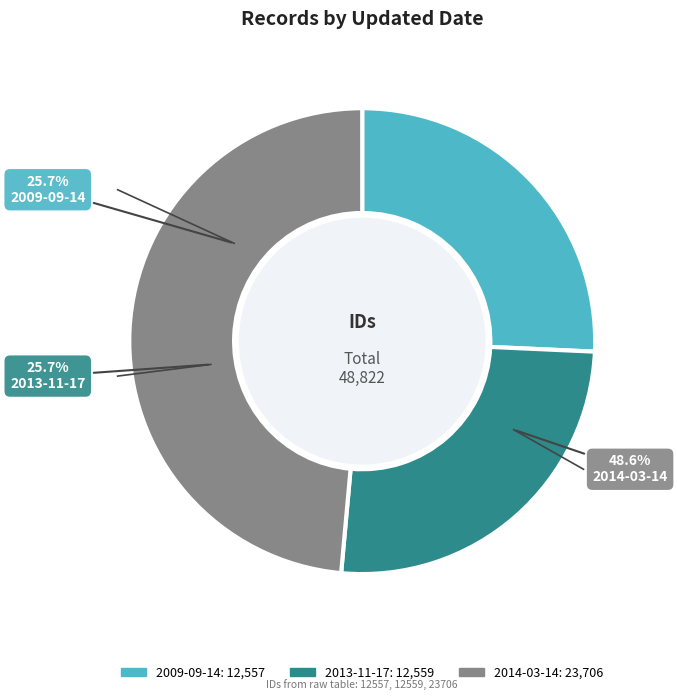

What is the change in value from 2013-11-17 to 2014-03-14?

+11147